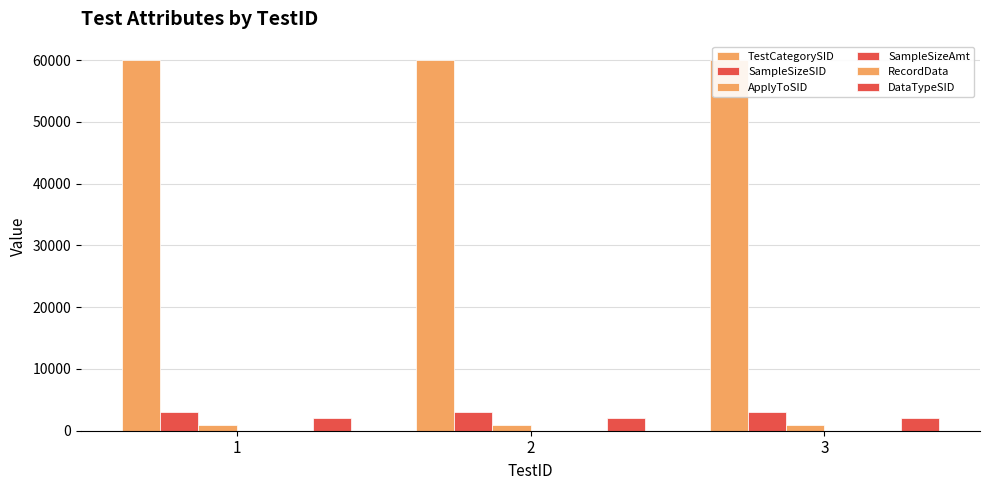

True or false: TestCategorySID has a value of 60001 at 1.

True